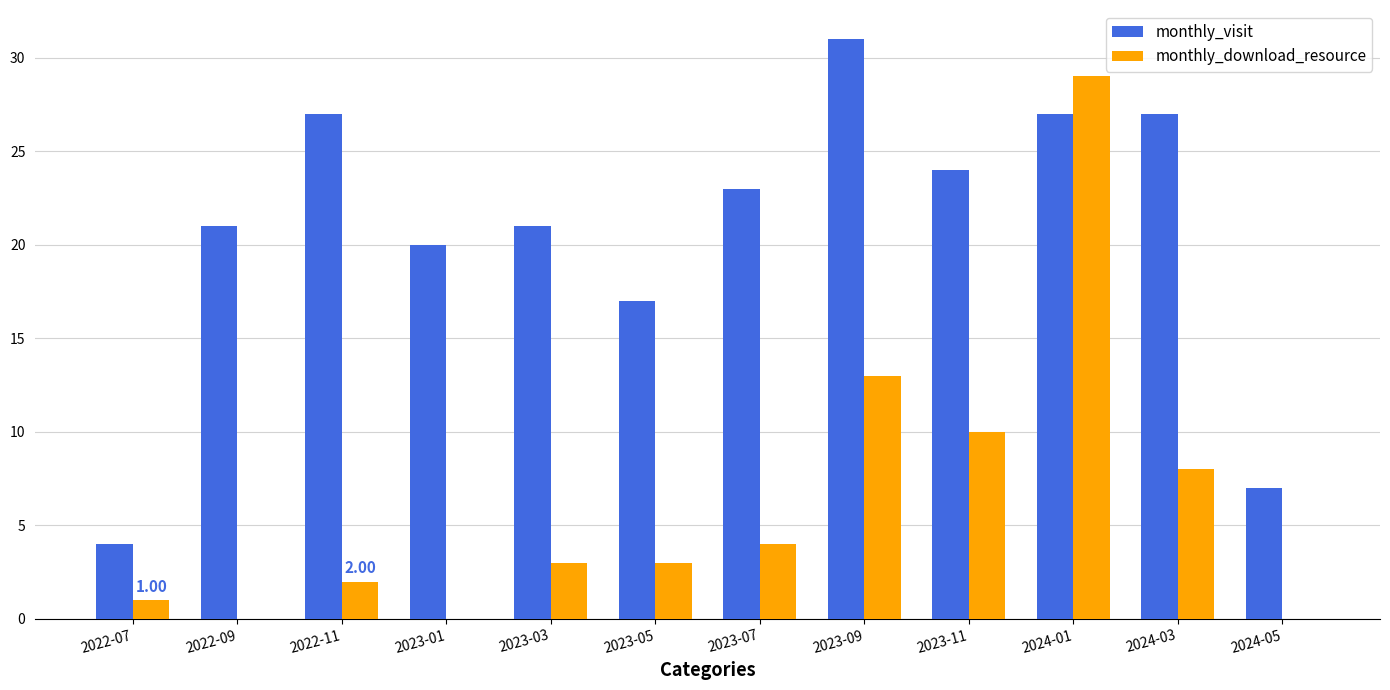

Are the bars horizontal?

No